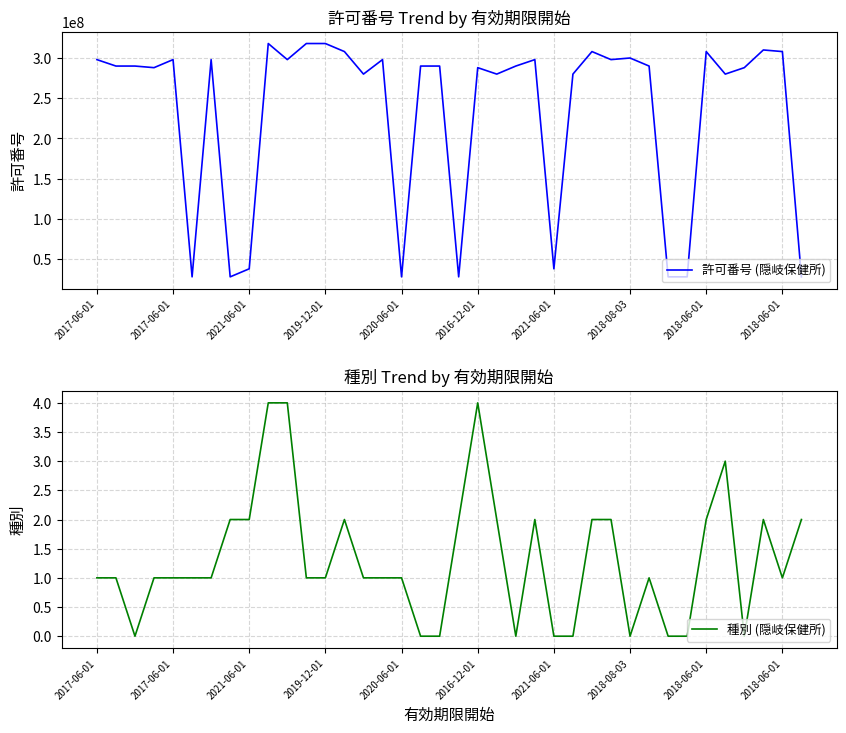

The value of 許可番号 (隠岐保健所) at 2019-12-01 is 318015142. True or false?

True